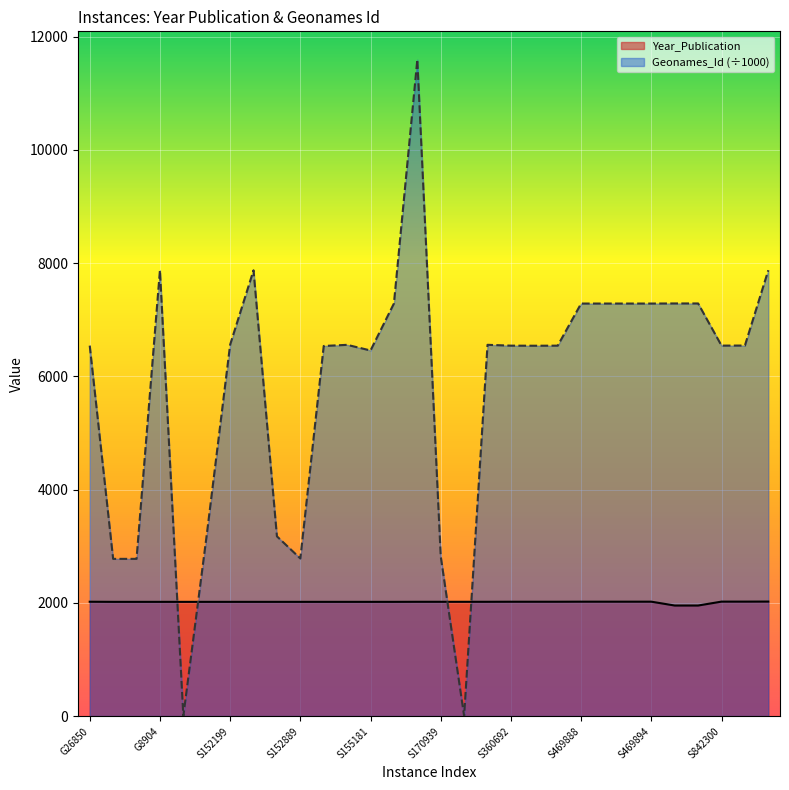

What is the label of the 14th point from the left?

S155747